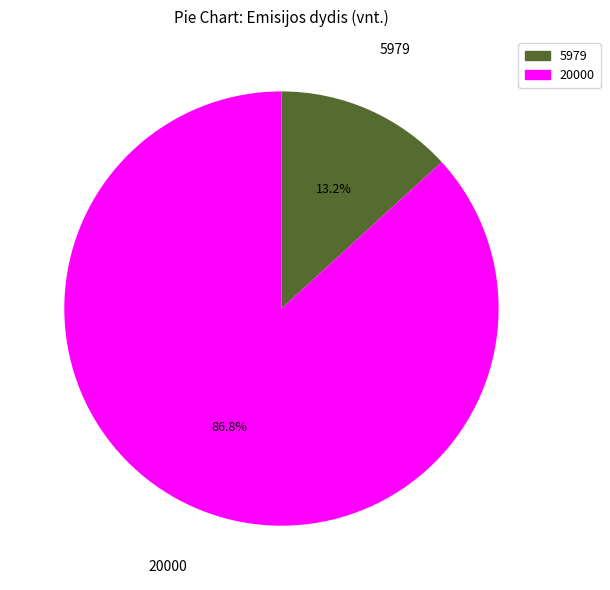

Which has a higher value, 5979 or 20000?

20000